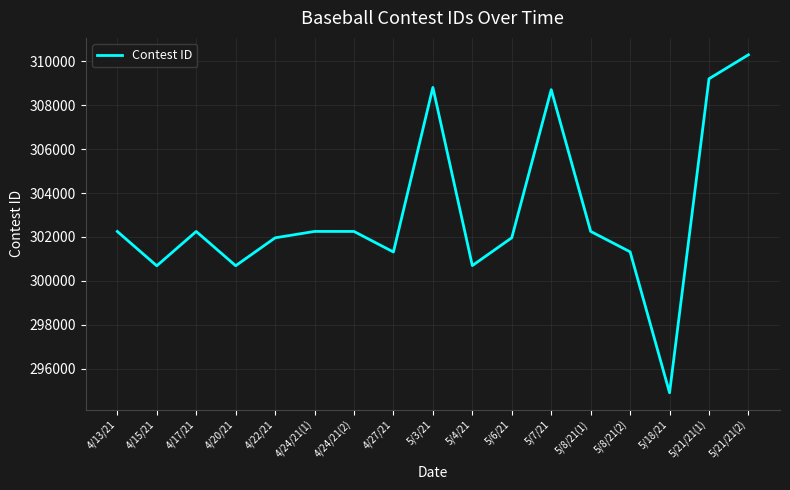

At which category does the chart reach its minimum across all series?

5/18/21